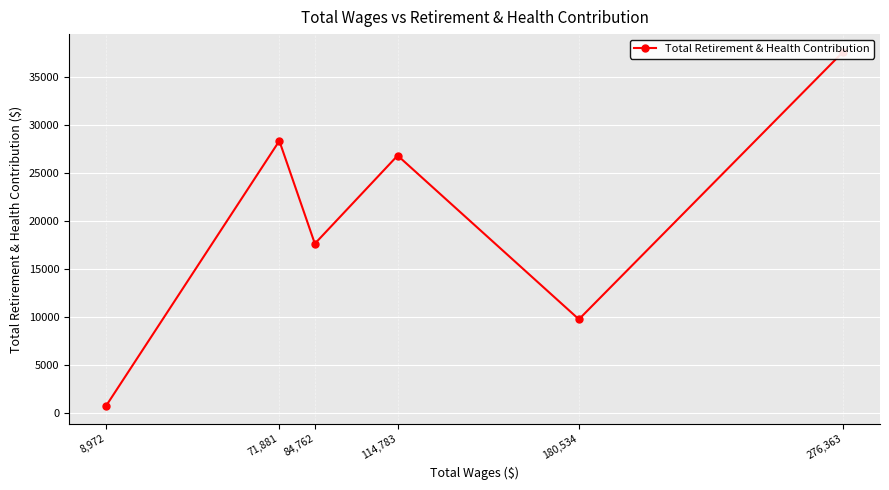

What is the minimum value shown in the chart?

682